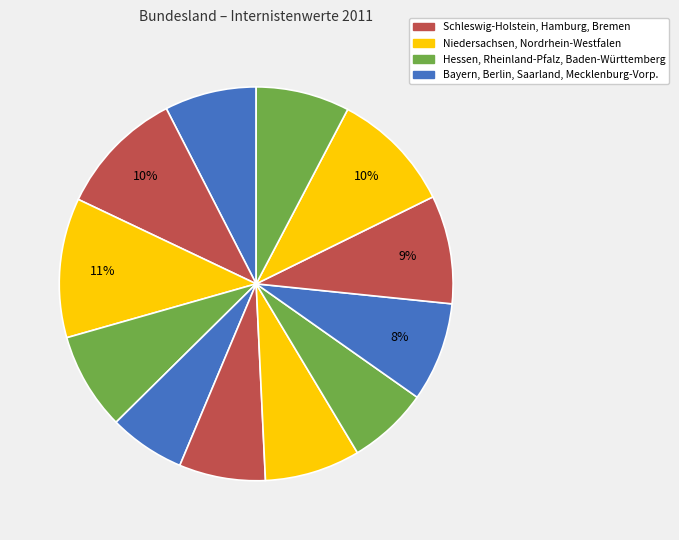

How many segments does this pie chart have?

12